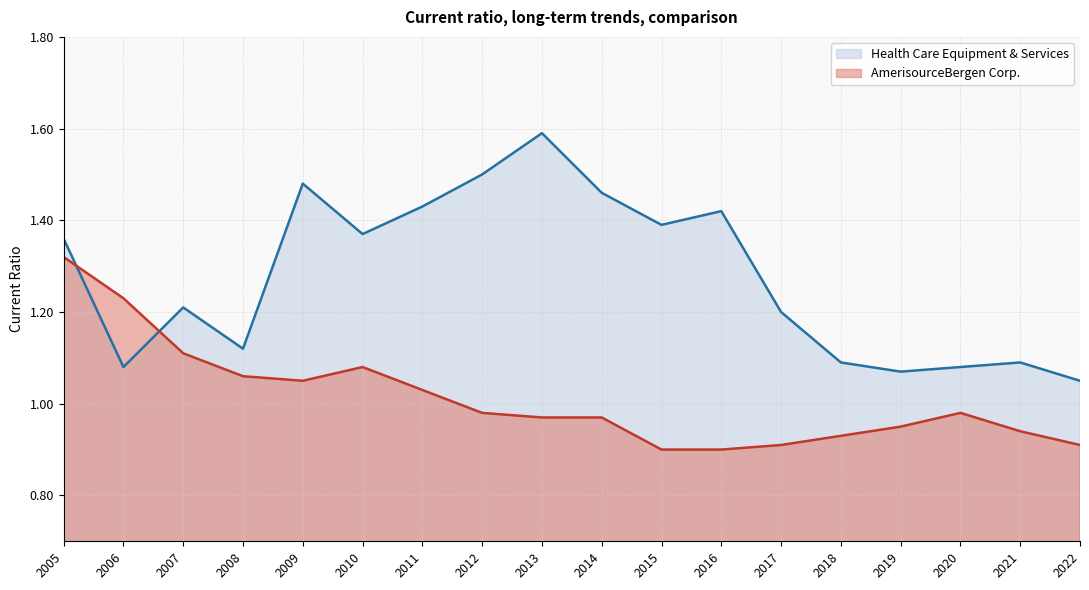

Does the chart display data point markers on the line(s)?

No